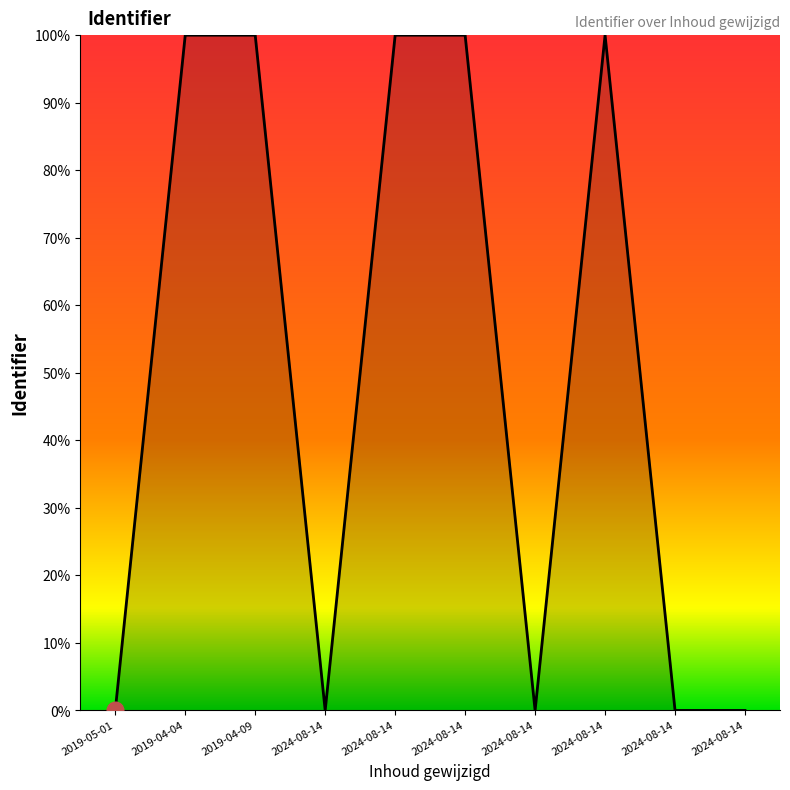

List the labels in order of value, smallest first.

2019-05-01, 2024-08-14, 2024-08-14, 2024-08-14, 2024-08-14, 2019-04-04, 2019-04-09, 2024-08-14, 2024-08-14, 2024-08-14